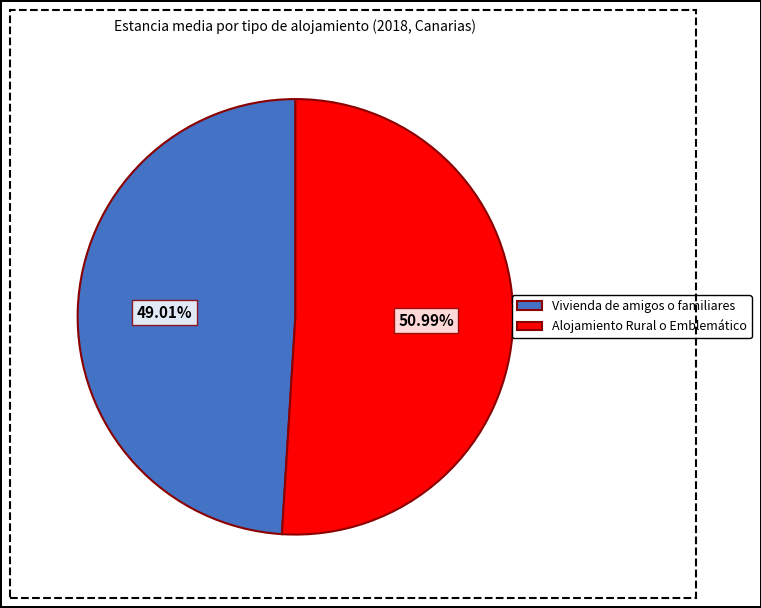

Which has a higher value, Vivienda de amigos o familiares or Alojamiento Rural o Emblemático?

Alojamiento Rural o Emblemático